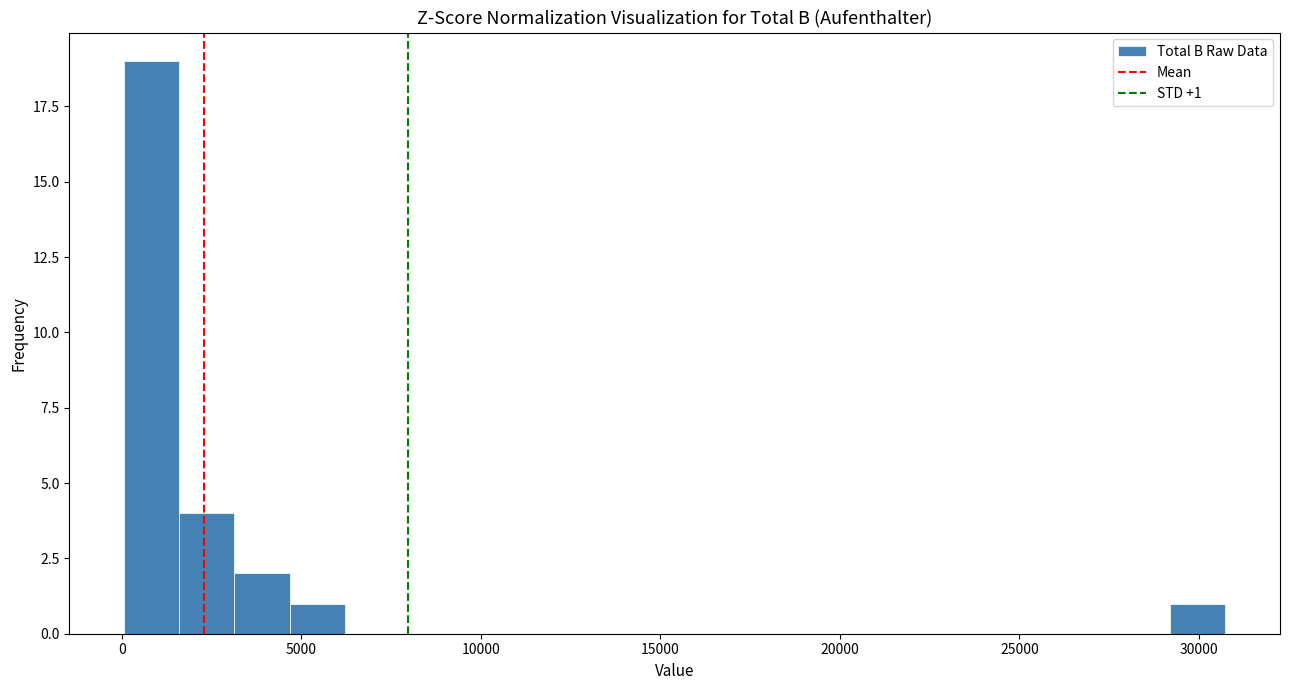

Around what value on the x-axis is the tallest bar? Give the approximate position of its centre, as read against the axis.

1000